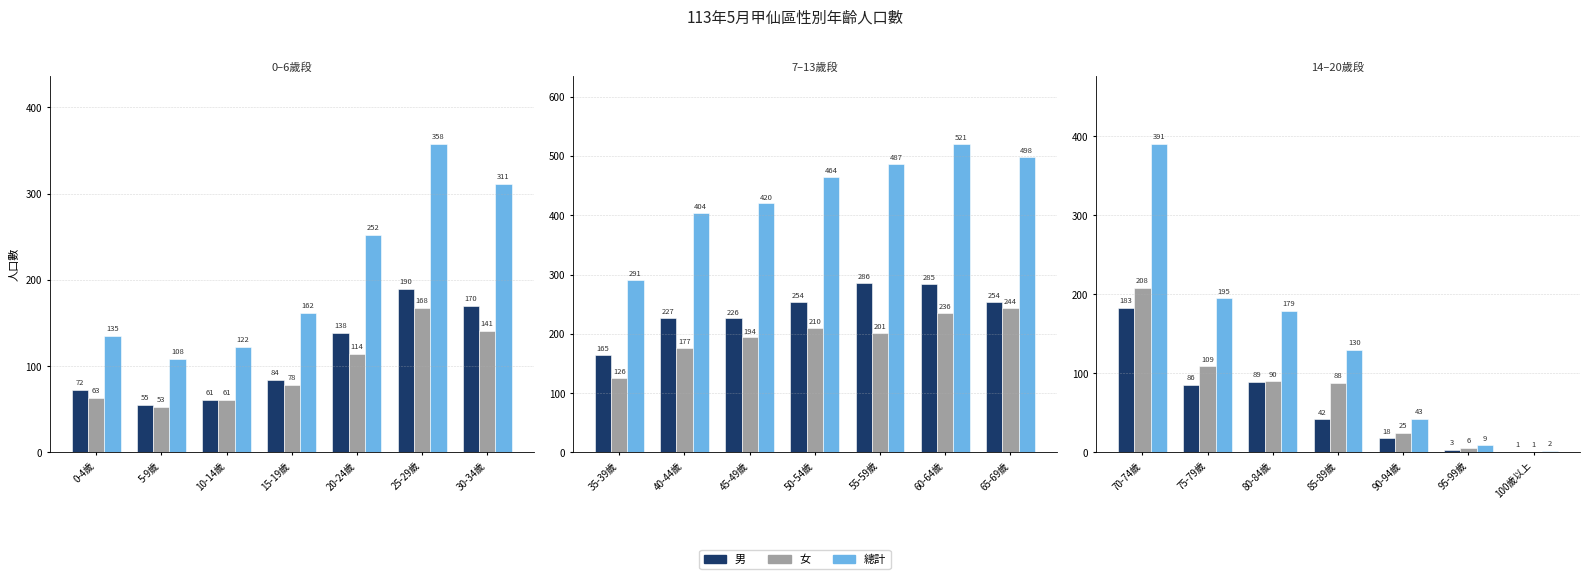

Which series changed the most between 75-79歲 and 95-99歲?

總計